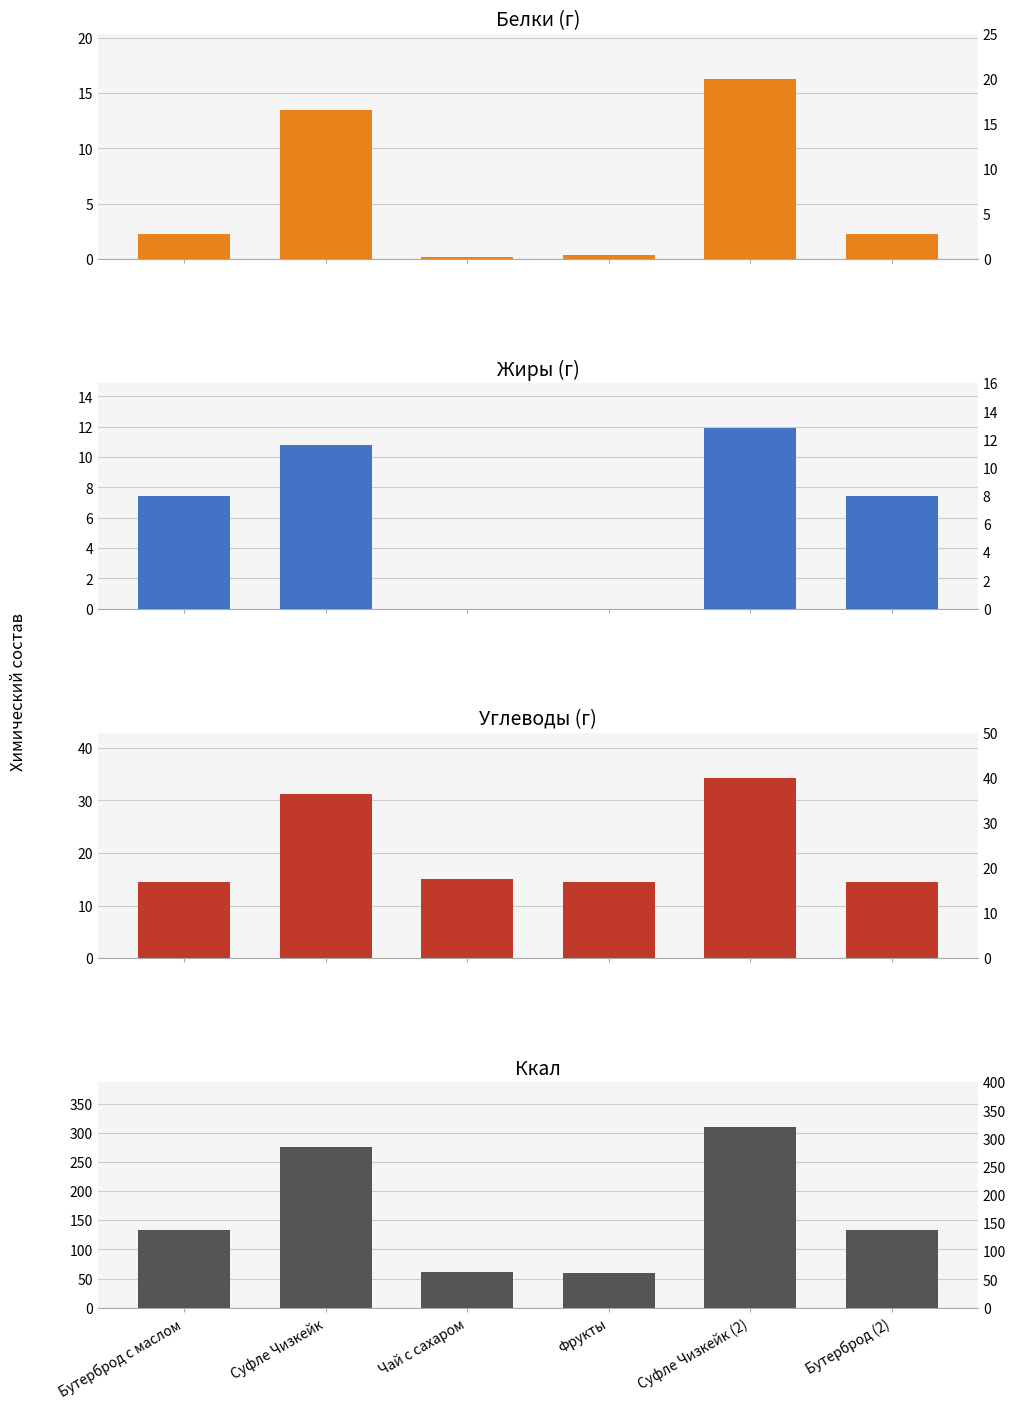

Are the bars horizontal?

No